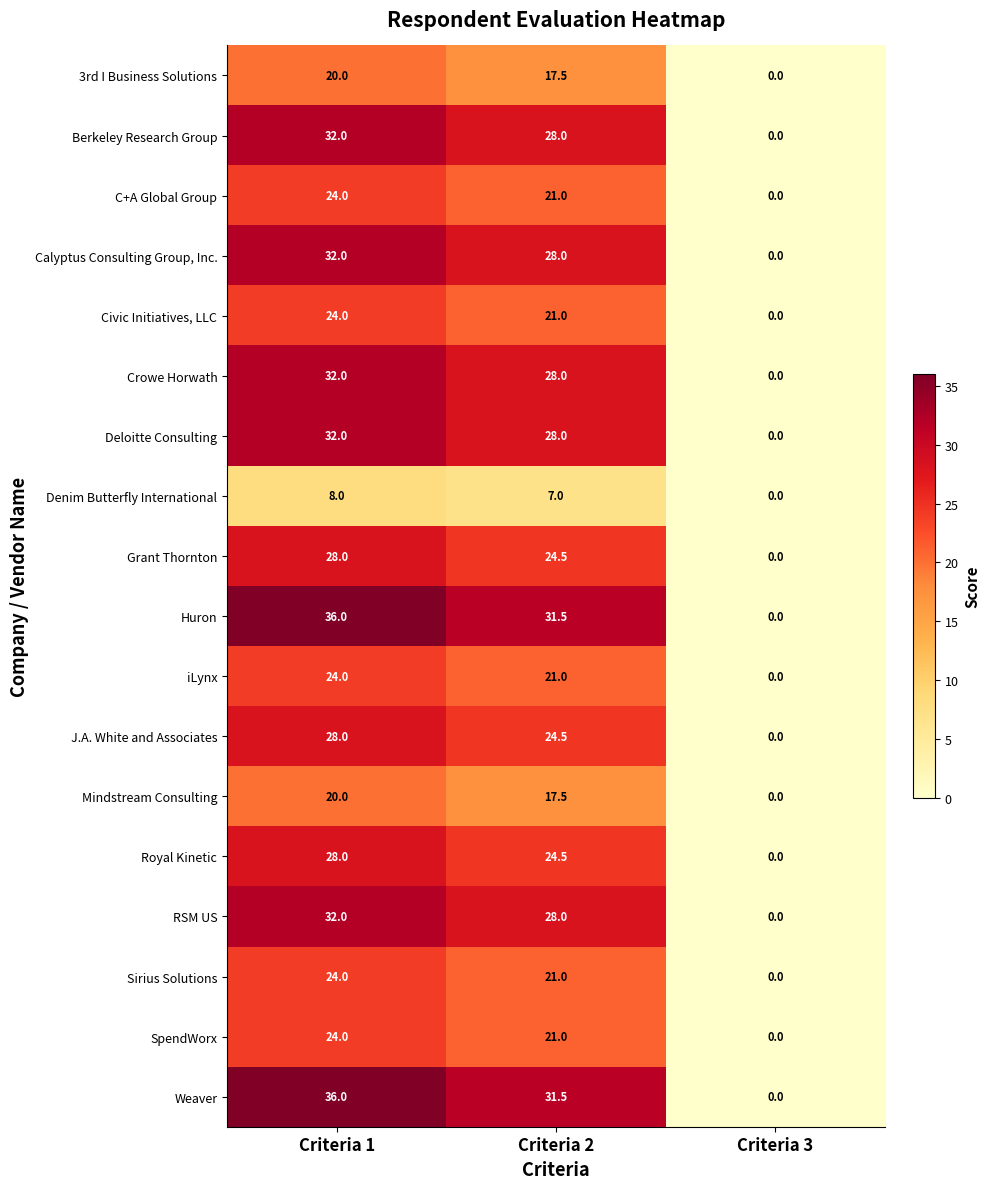

Where does the Calyptus Consulting Group, Inc. series first go above 28?

Criteria 1